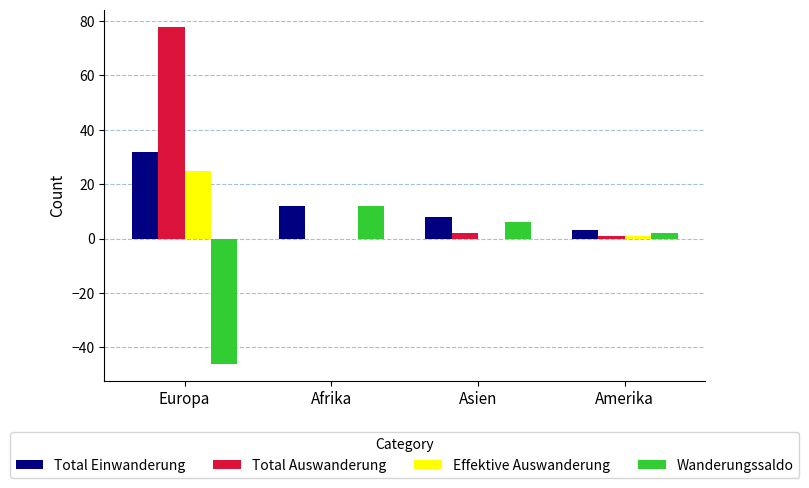

What are all the series names shown in the legend?

Total Einwanderung, Total Auswanderung, Effektive Auswanderung, Wanderungssaldo